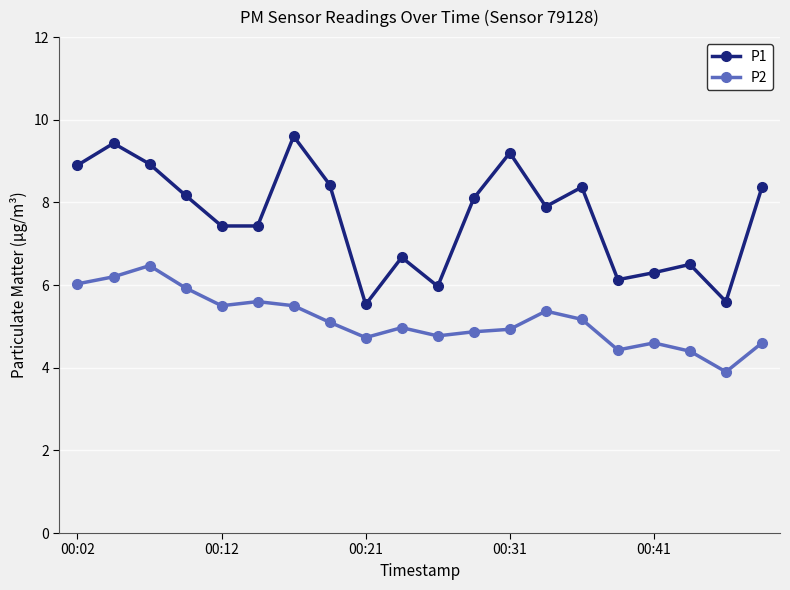

What is the difference between the maximum and minimum values in the P1 series?

4.1